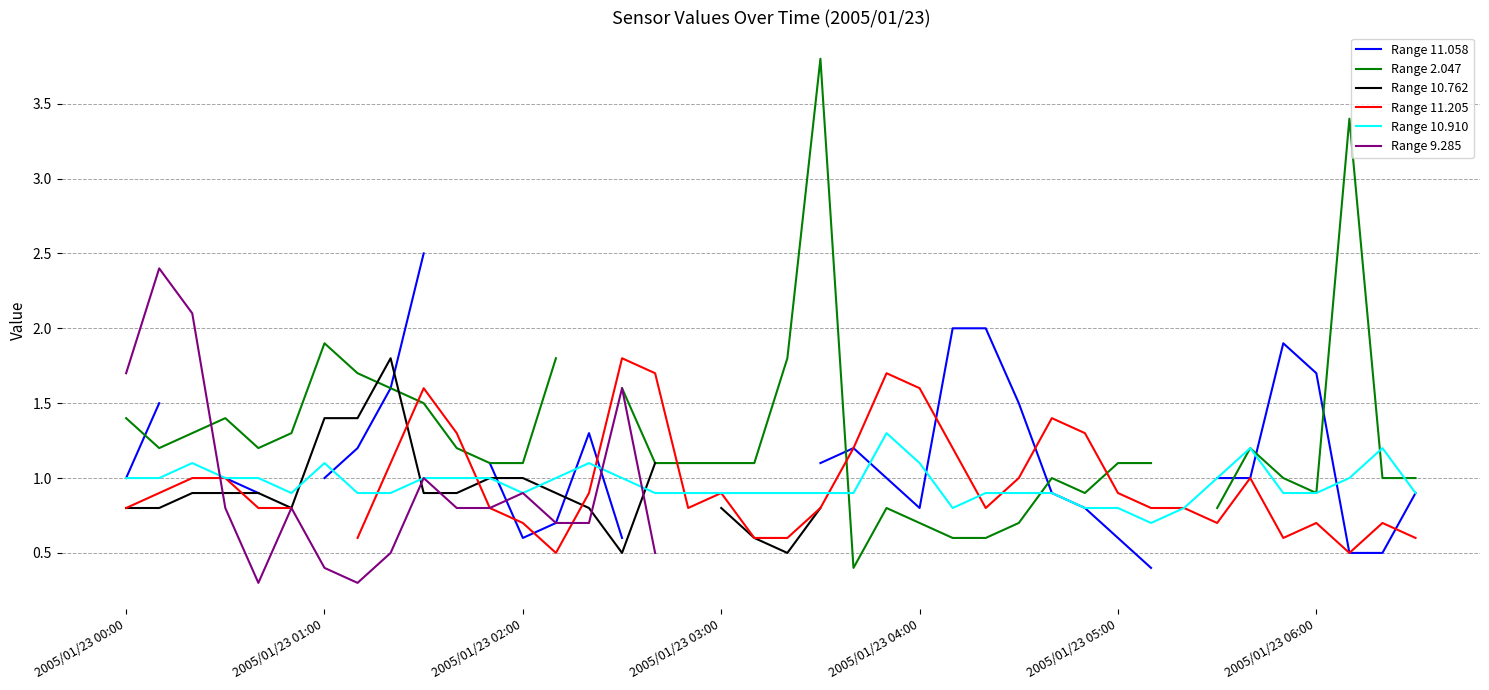

True or false: Range 9.285 and Range 2.047 intersect in this chart.

True